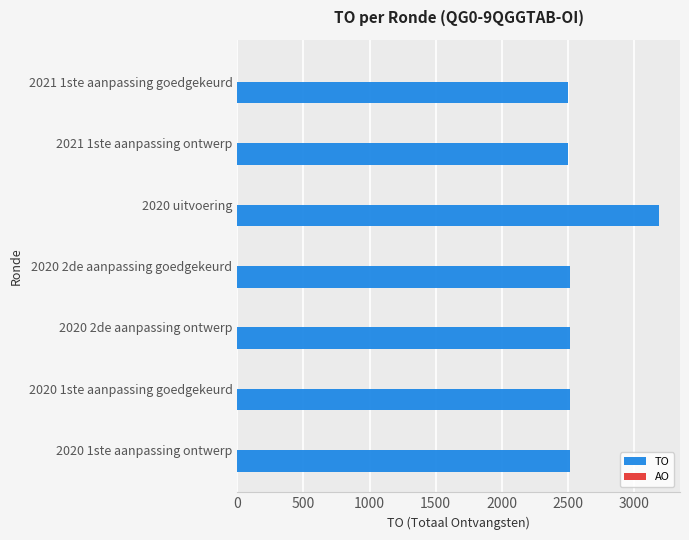

At which category does the chart reach its peak across all series?

2020 uitvoering